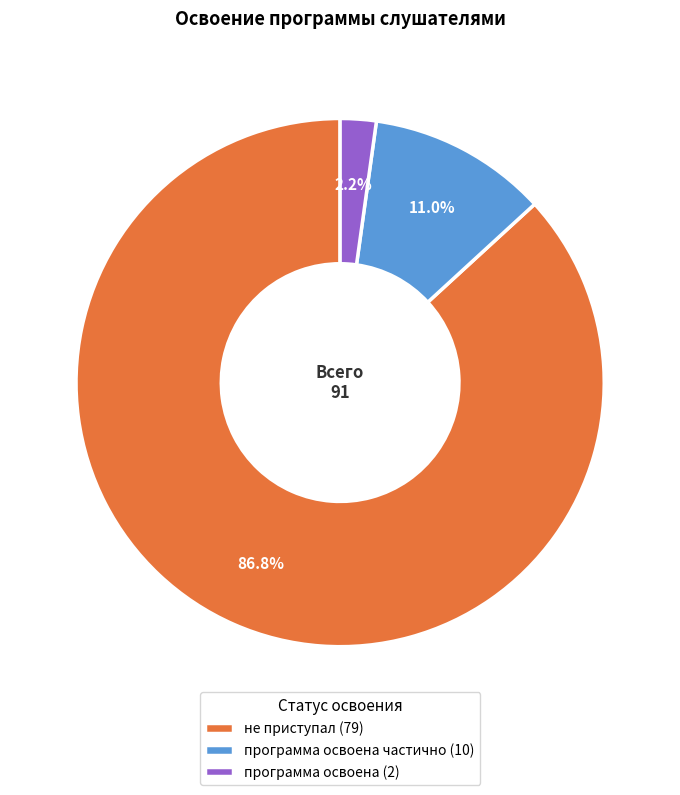

What is the largest slice in the pie chart?

не приступал (79)